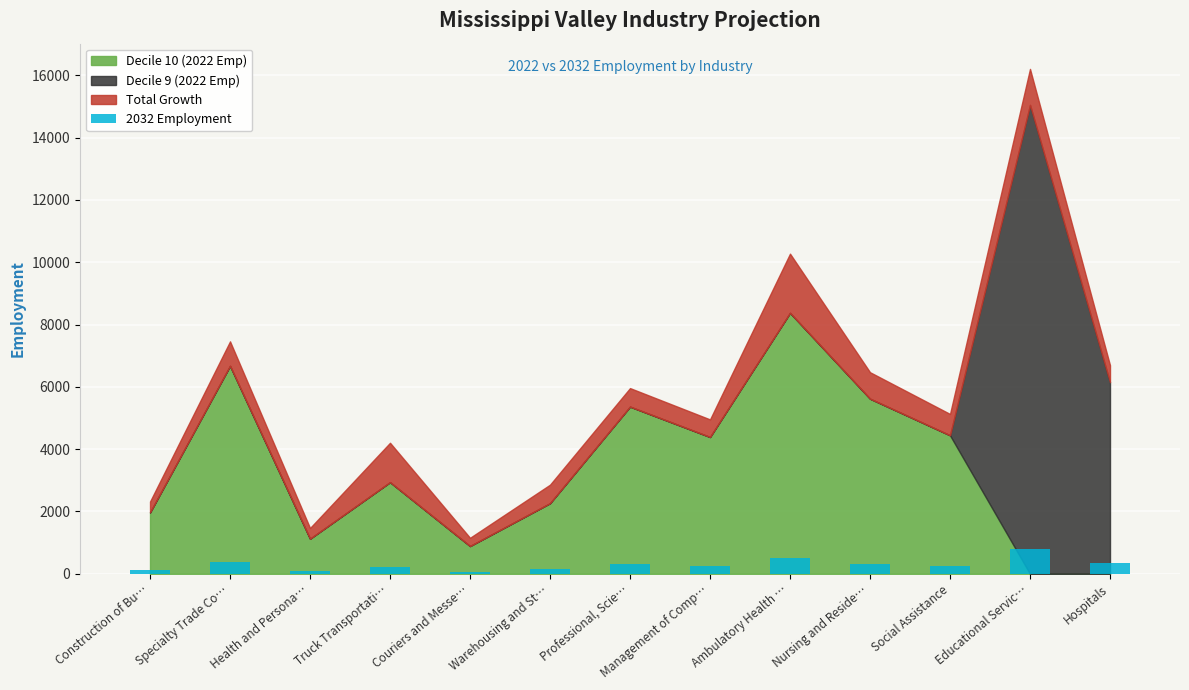

List the labels in order of value, largest first.

Educational Servic…, Ambulatory Health …, Specialty Trade Co…, Hospitals, Nursing and Reside…, Professional, Scie…, Social Assistance, Management of Comp…, Truck Transportati…, Warehousing and St…, Construction of Bu…, Health and Persona…, Couriers and Messe…